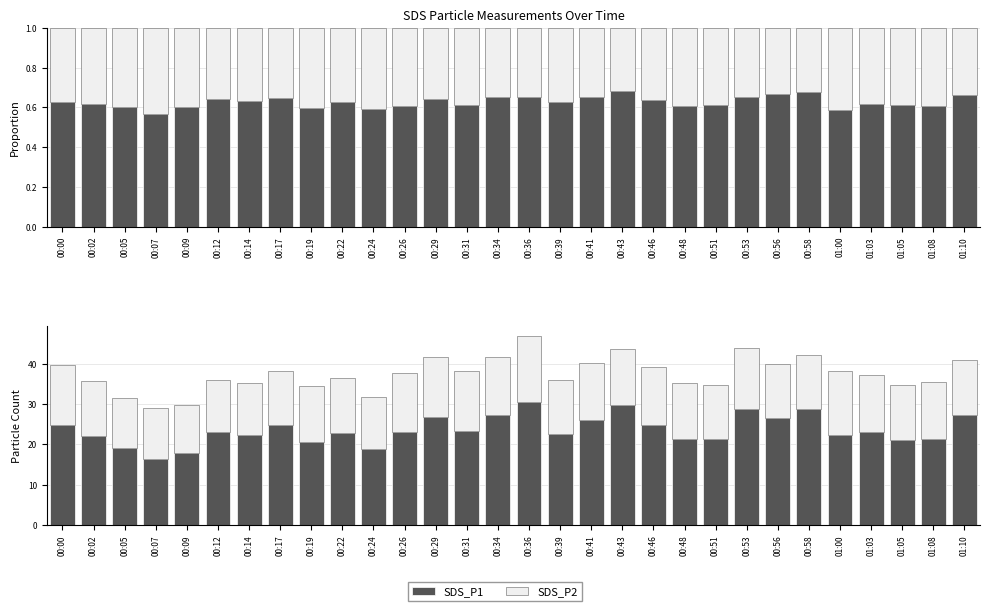

What is the label of the 28th bar from the left?

01:05